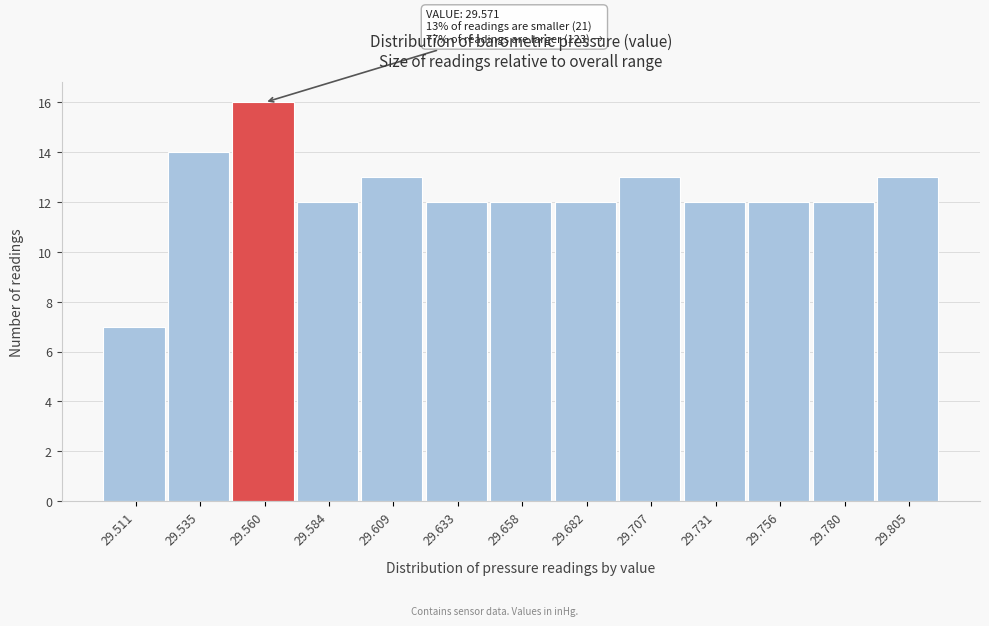

Reading left to right, list all the values displayed in this chart.

7	14	16	12	13	12	12	12	13	12	12	12	13